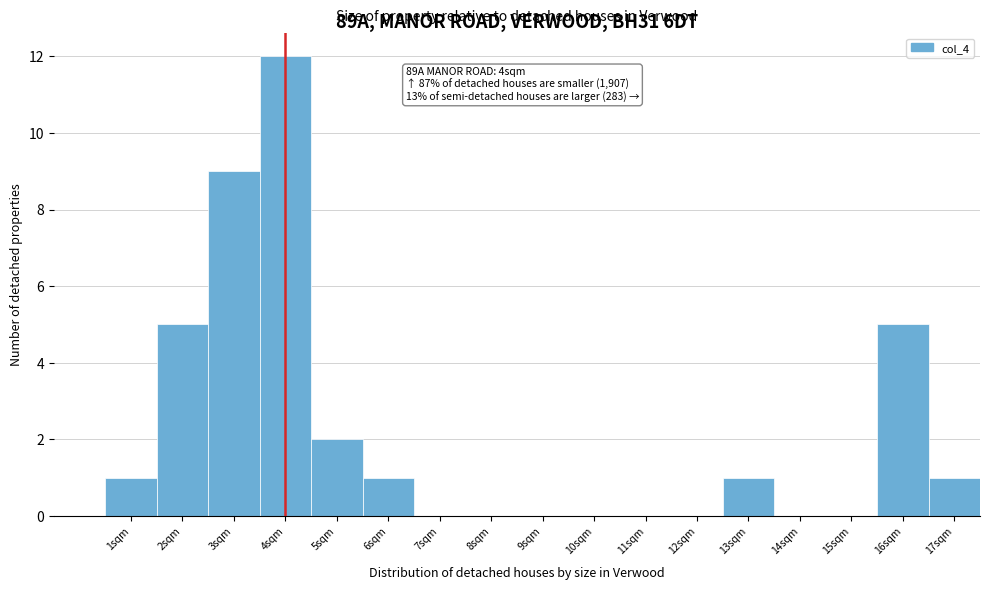

Reading left to right, transcribe all the data shown in this chart.

1sqm=1	2sqm=5	3sqm=9	4sqm=12	5sqm=2	6sqm=1	7sqm=0	8sqm=0	9sqm=0	10sqm=0	11sqm=0	12sqm=0	13sqm=1	14sqm=0	15sqm=0	16sqm=5	17sqm=1